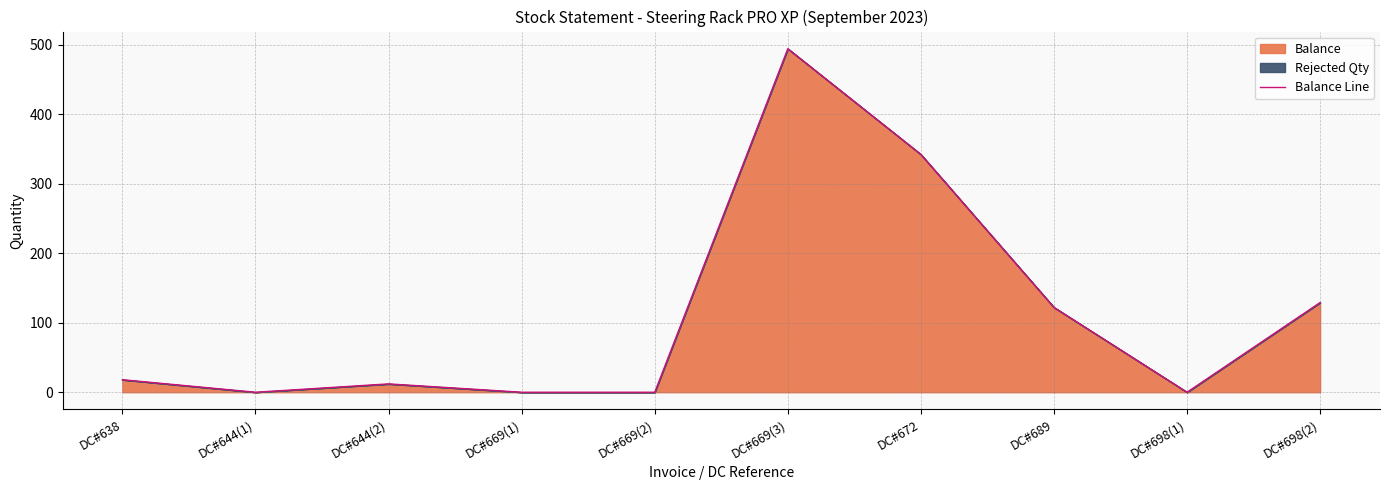

Rank the categories by value from highest to lowest.

DC#669(3), DC#672, DC#698(2), DC#689, DC#638, DC#644(2), DC#644(1), DC#669(1), DC#669(2), DC#698(1)